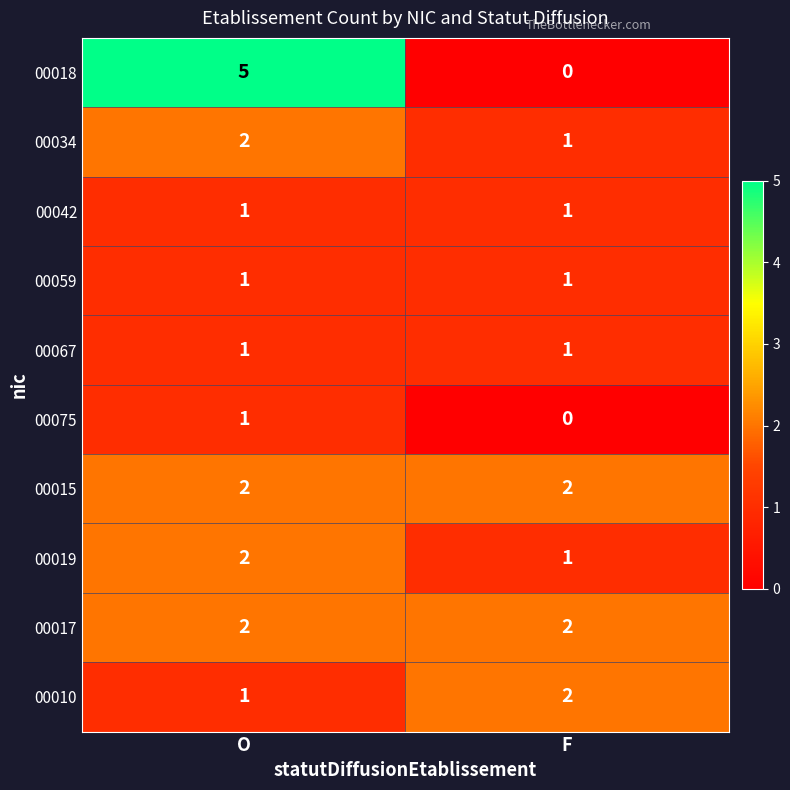

How many distinct data groups are displayed?

10